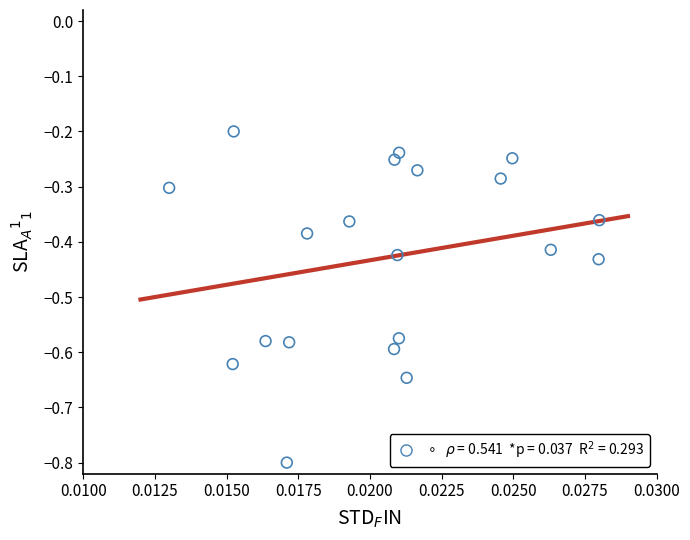

What is the range of Y values (max minus min)?

0.6